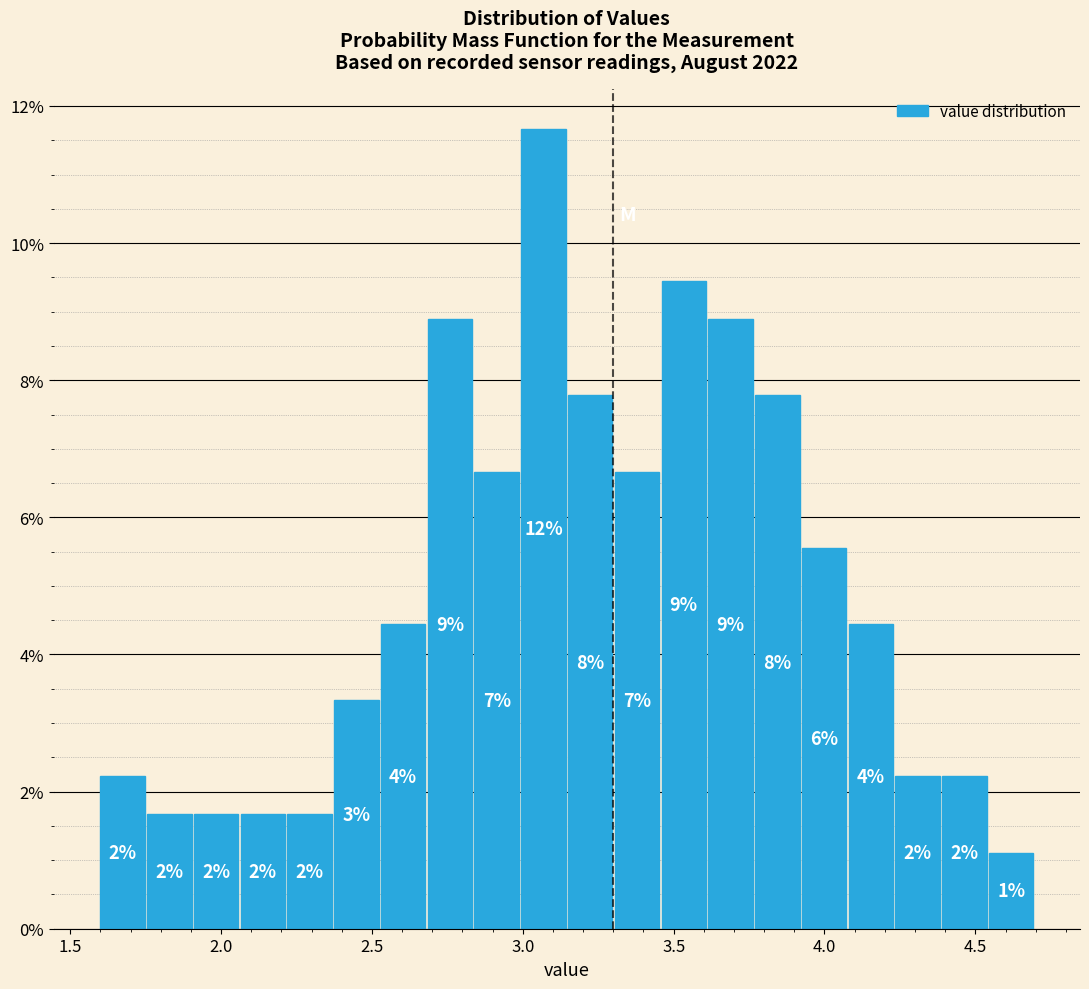

Read against the x-axis, roughly where is the centre of the tallest bar?

3.05